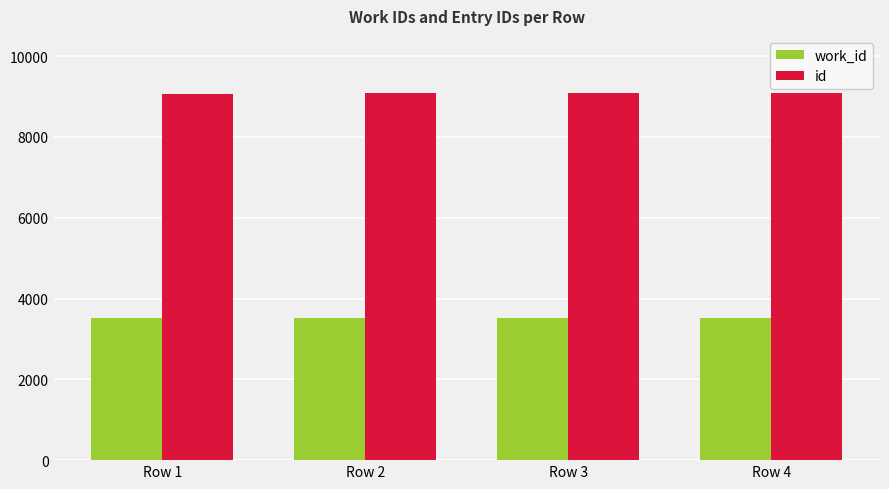

What is the difference between the maximum and minimum values in the work_id series?

12